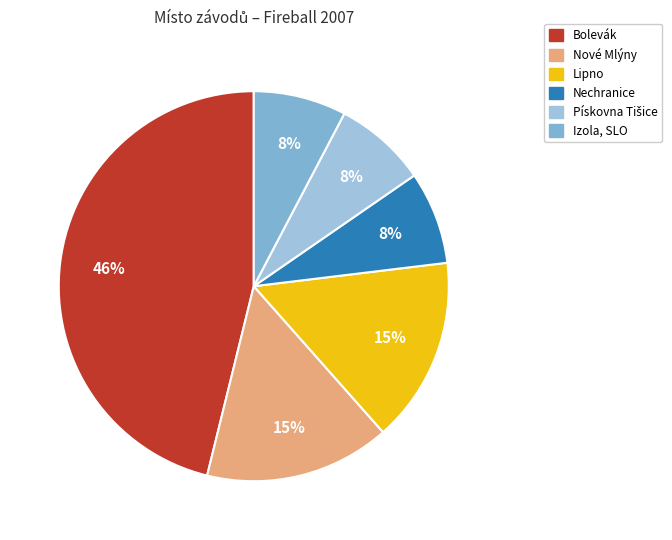

Count the number of slices in the pie.

6